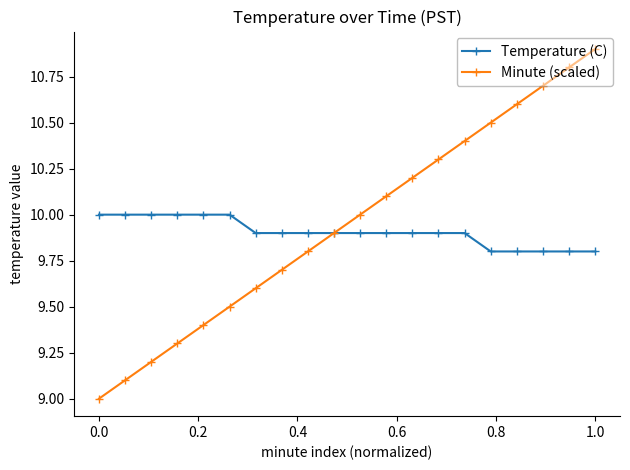

What is the value of the Temperature (C) point at the 20th from the left?

9.8